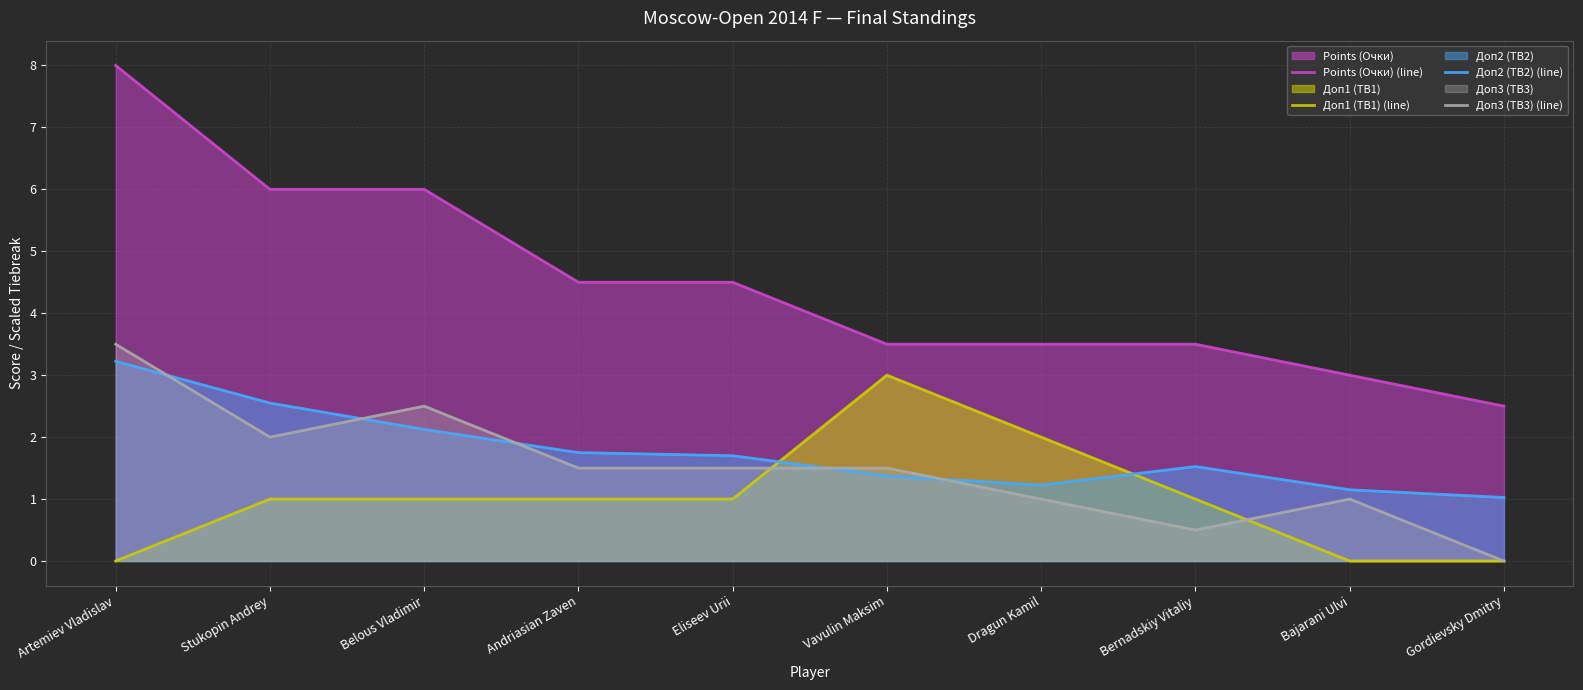

List the labels in order of Доп1 (TB1) (line) value, largest first.

Vavulin Maksim, Dragun Kamil, Stukopin Andrey, Belous Vladimir, Andriasian Zaven, Eliseev Urii, Bernadskiy Vitaliy, Artemiev Vladislav, Bajarani Ulvi, Gordievsky Dmitry